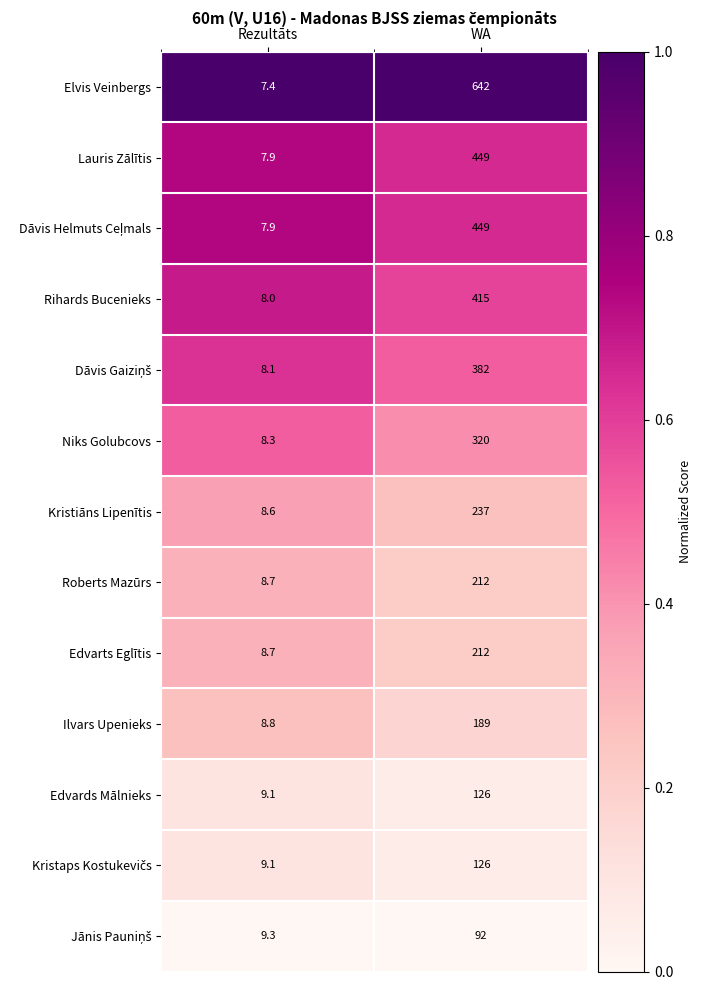

The Roberts Mazūrs series shows 2.8 at Rezultāts. True or false?

False